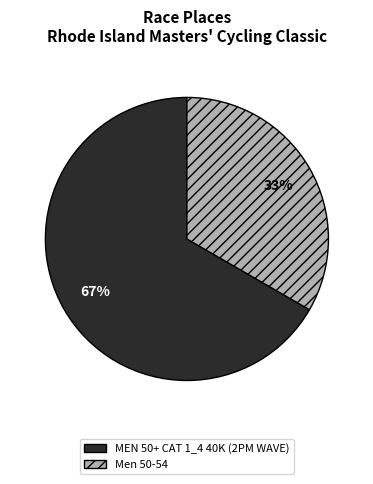

How many slices are in this pie chart?

2